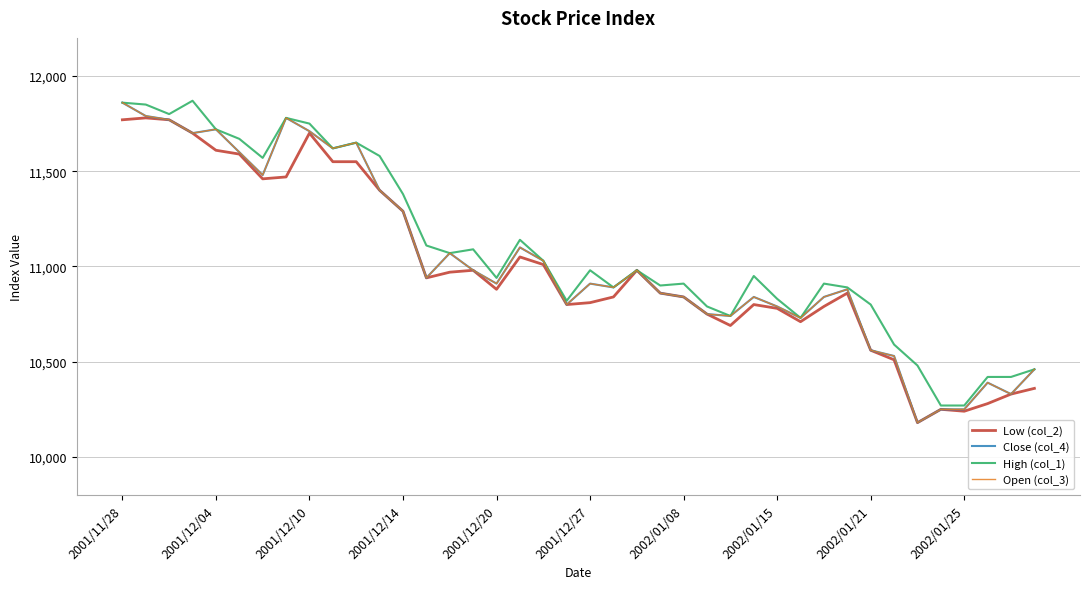

How many interior local peaks does the Low (col_2) series have?

8